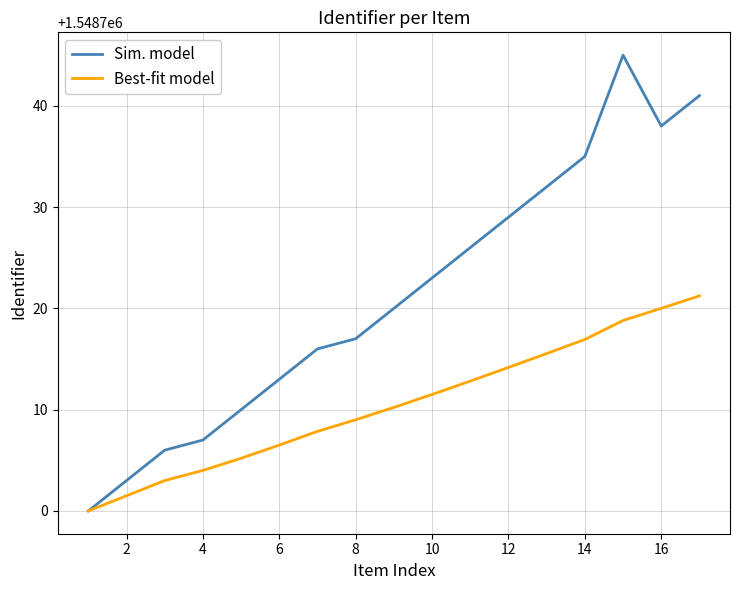

What is the smallest value displayed?

1548700.0